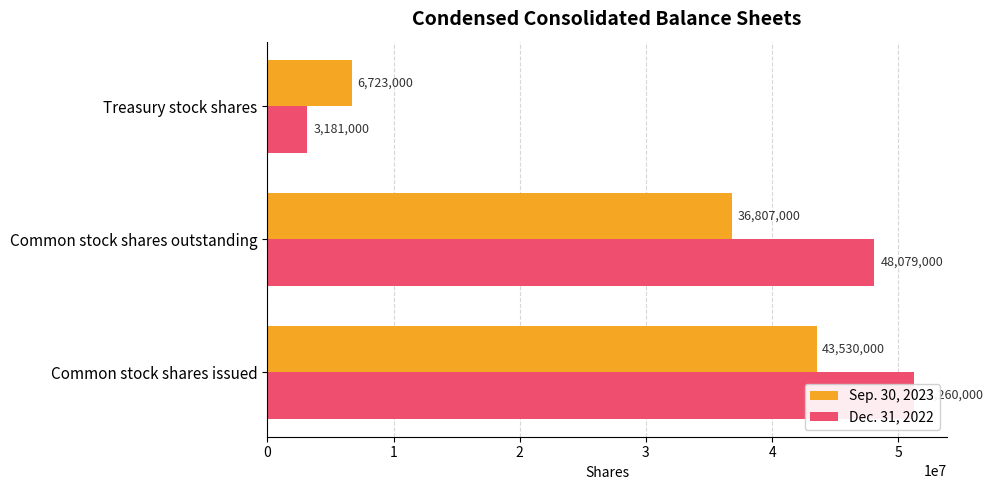

Which series has the widest spread of values?

Dec. 31, 2022